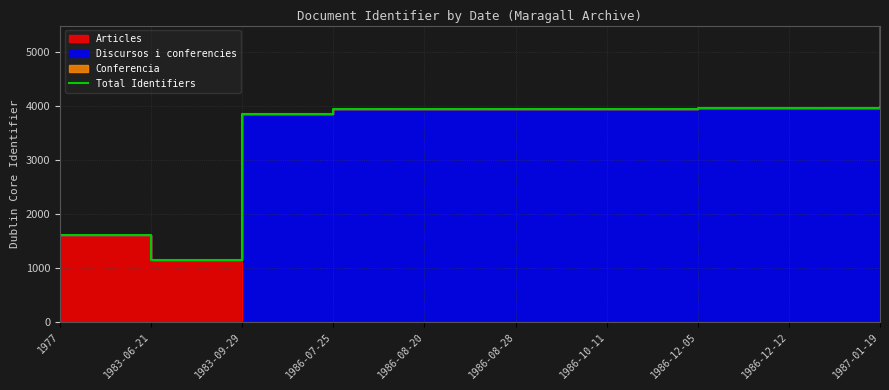

Read the value at 1987-01-19, to the nearest 100.

4000